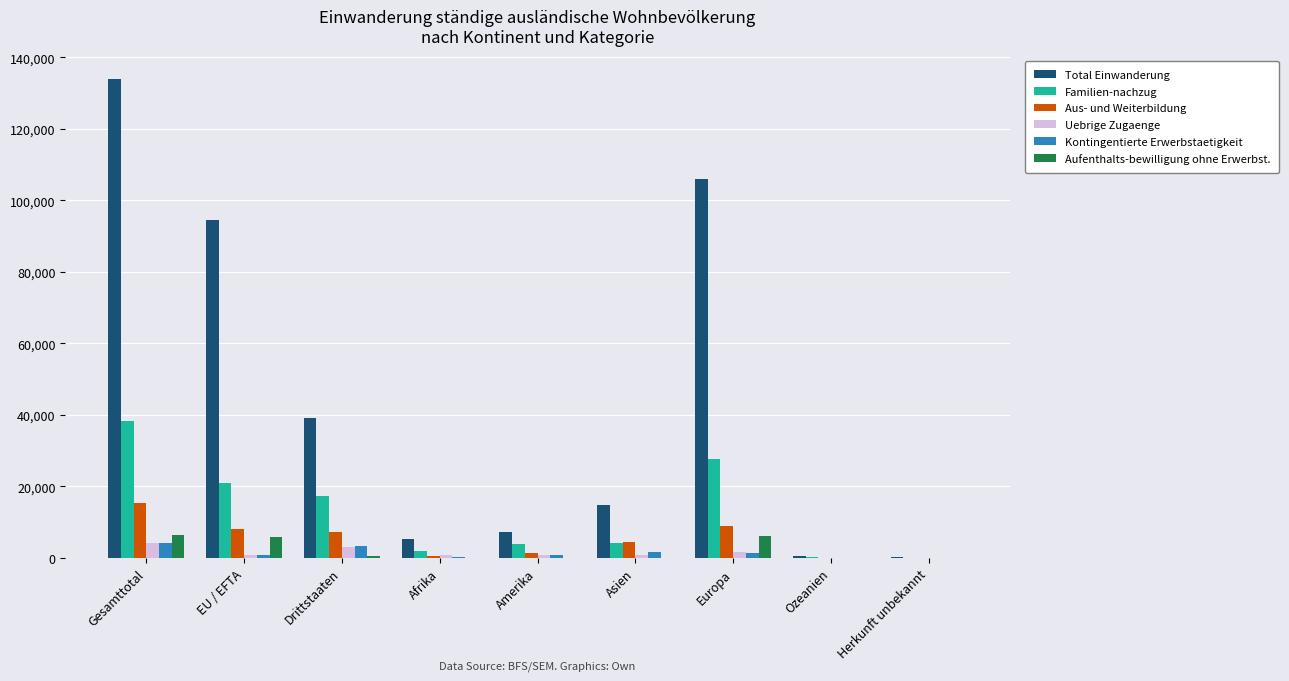

At which category does the chart reach its peak across all series?

Gesamttotal